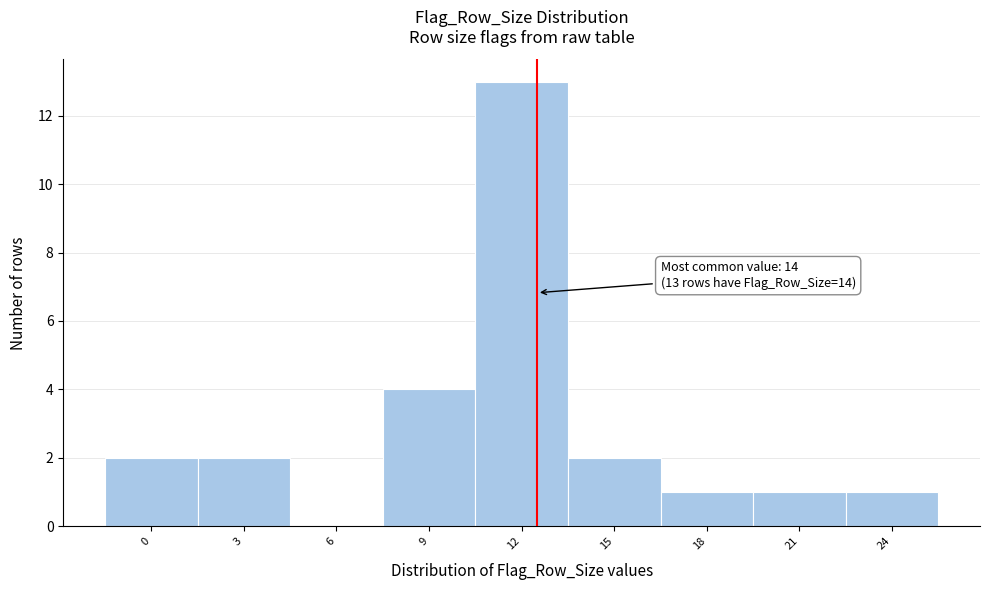

Reading left to right, transcribe all the data shown in this chart.

0=2	3=2	6=0	9=4	12=13	15=2	18=1	21=1	24=1